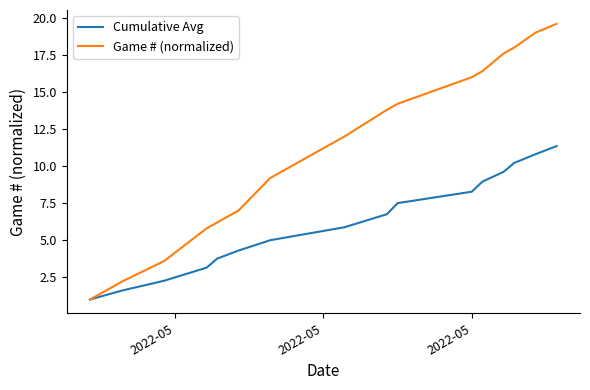

Rank the series by their maximum value, from lowest to highest.

Cumulative Avg, Game # (normalized)